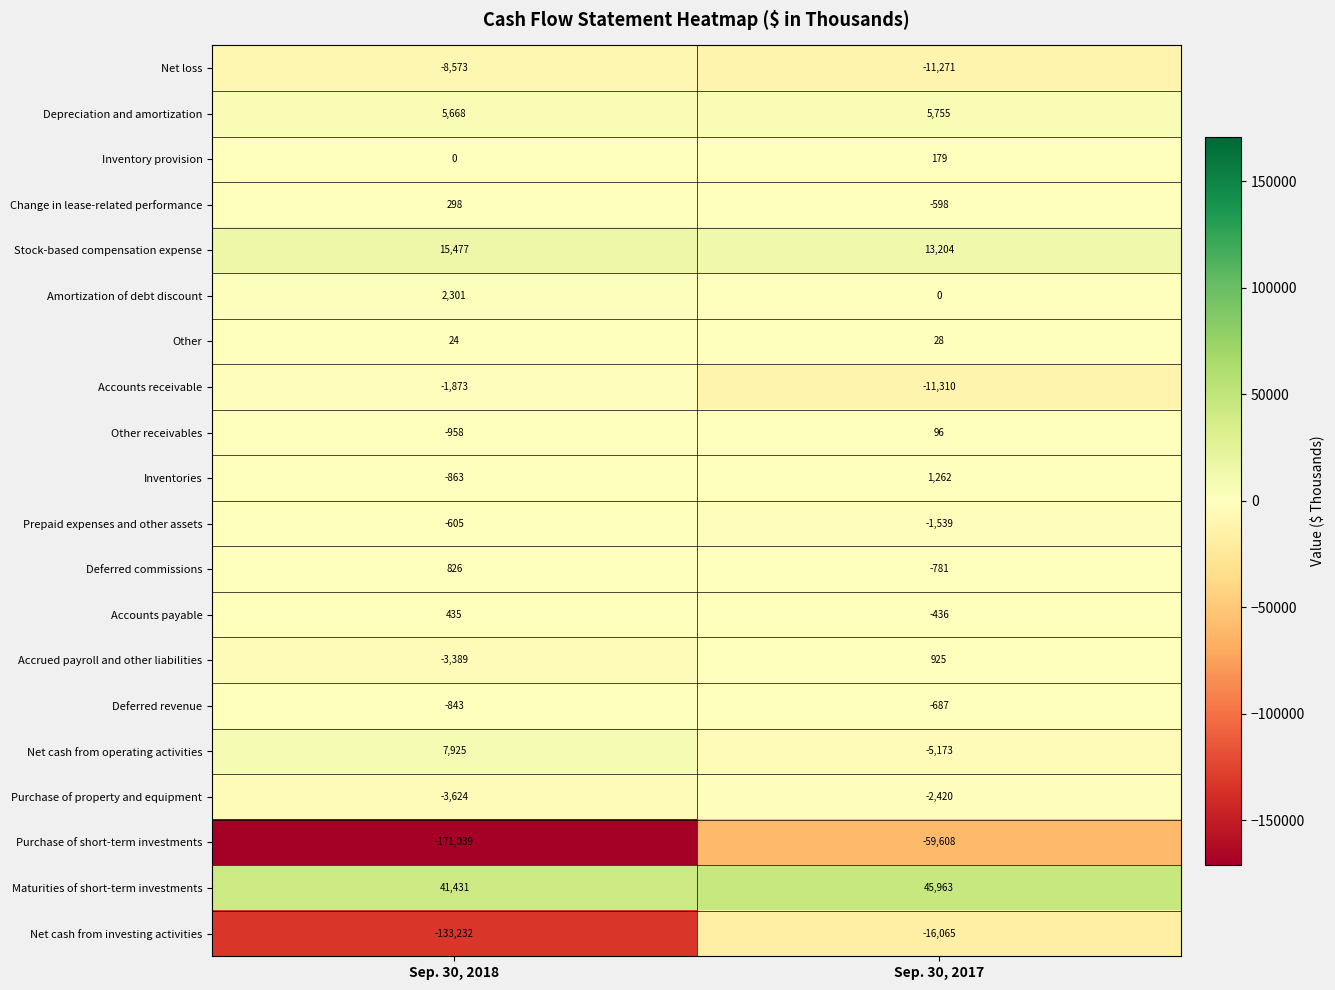

What is the minimum value for Other?

24